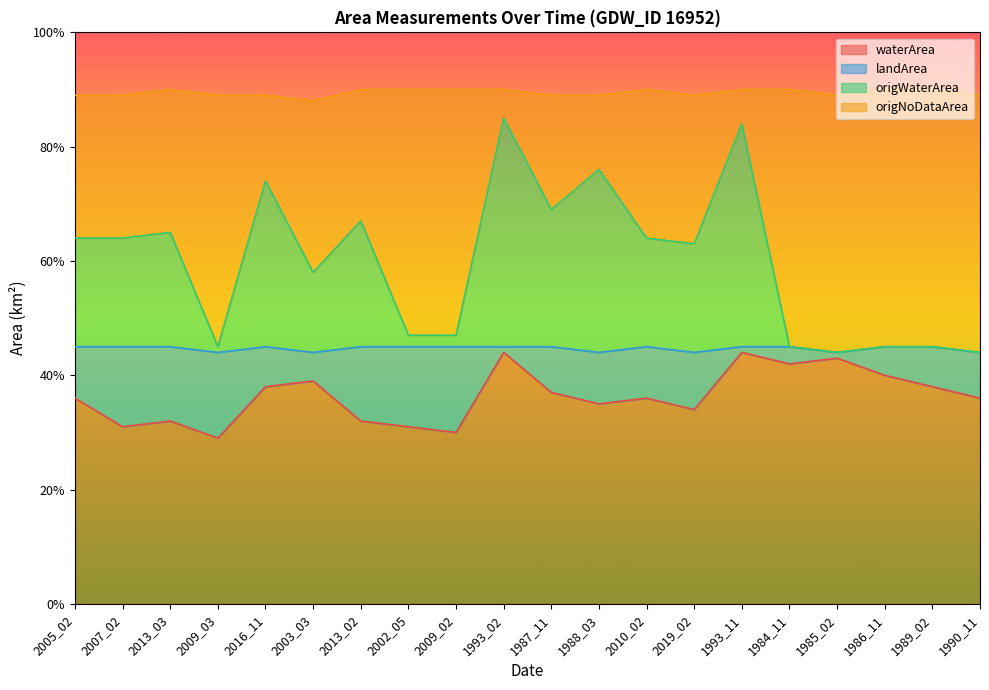

What are all the series names shown in the legend?

waterArea, landArea, origWaterArea, origNoDataArea